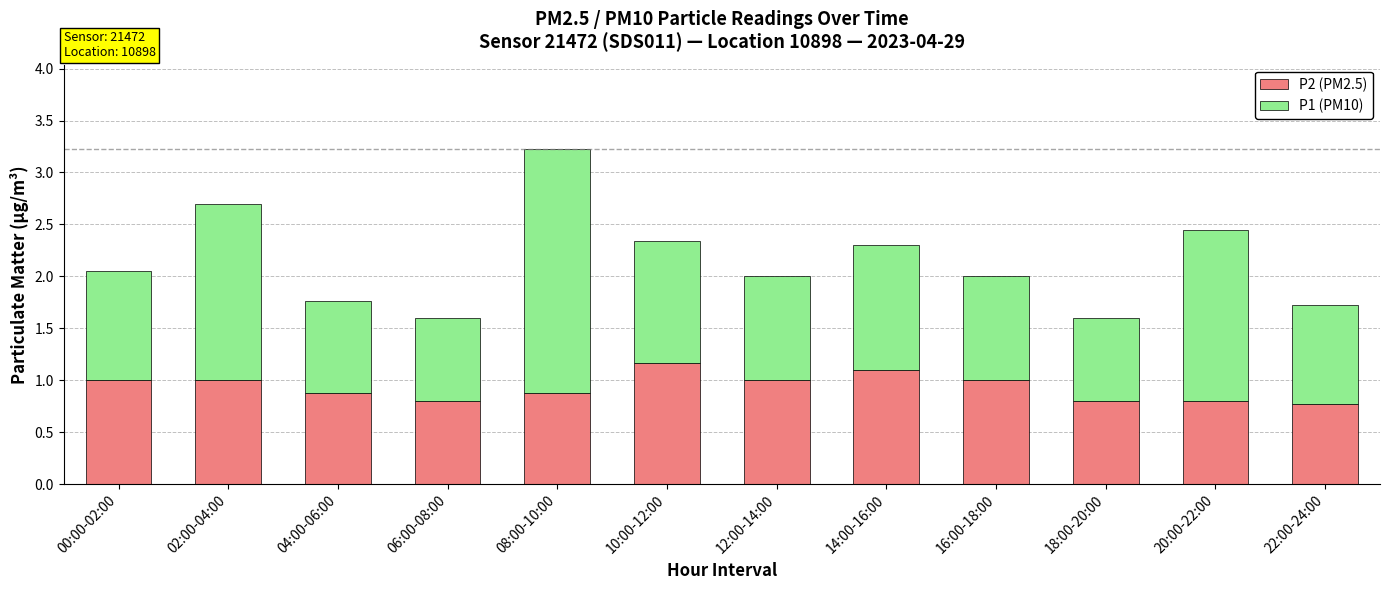

What are all the series names shown in the legend?

P2 (PM2.5), P1 (PM10)